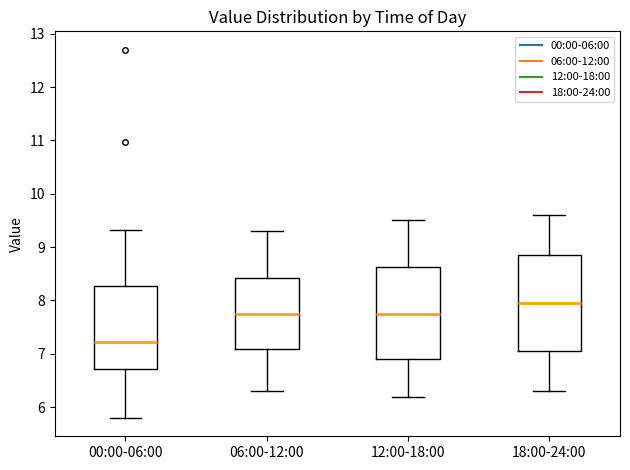

Reading left to right, transcribe this box plot: for each box, give where its median line is, the range the box spans, and where its two whiskers end, as read against the y-axis. The values are not printed on the chart, so give them approximately, as read against the axis.

00:00-06:00: median 7.2, box 6.7 to 8.3, whiskers 5.8 to 9.3
06:00-12:00: median 7.8, box 7.1 to 8.4, whiskers 6.3 to 9.3
12:00-18:00: median 7.8, box 6.9 to 8.6, whiskers 6.2 to 9.5
18:00-24:00: median 8.0, box 7.1 to 8.9, whiskers 6.3 to 9.6